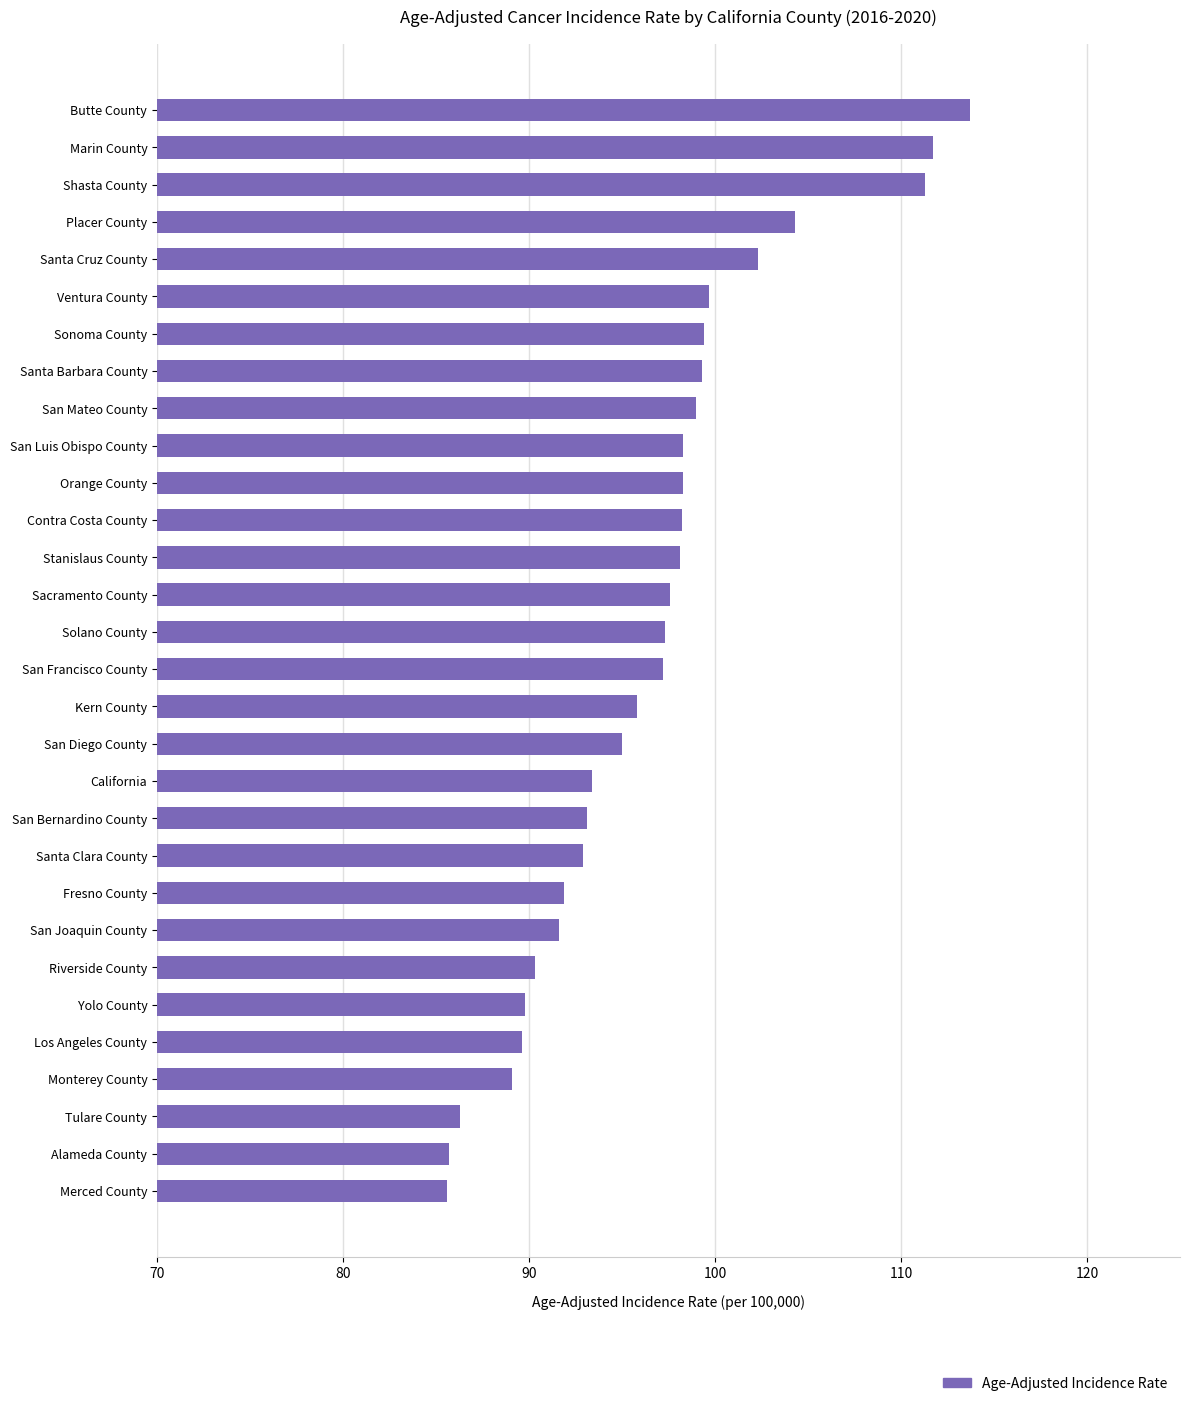

Are the bars grouped side by side (vs. stacked)?

No